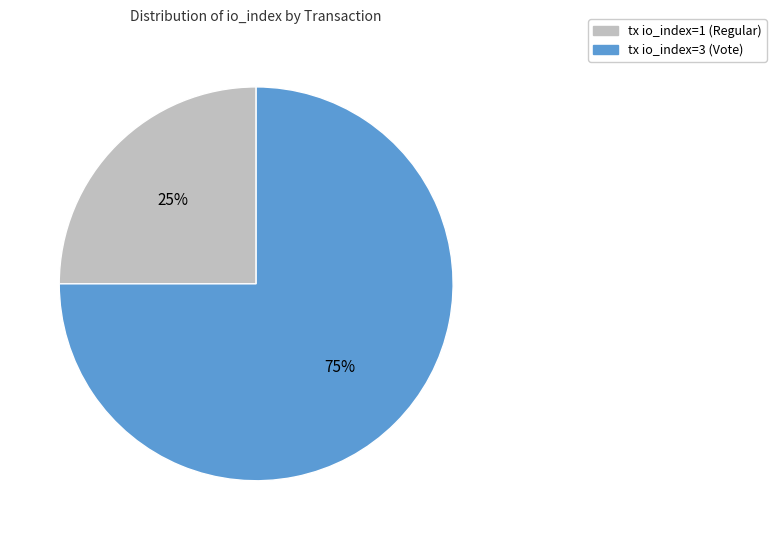

Is the sum of tx io_index=1 (Regular) and tx io_index=3 (Vote) greater than half?

Yes